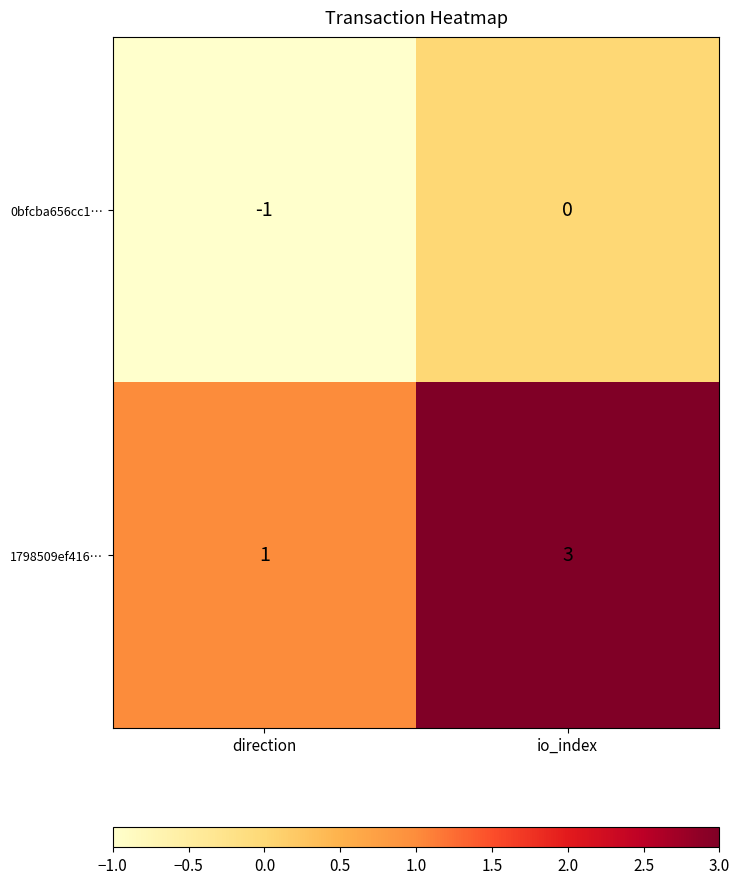

List the series in order of their overall mean, lowest first.

0bfcba656cc1…, 1798509ef416…